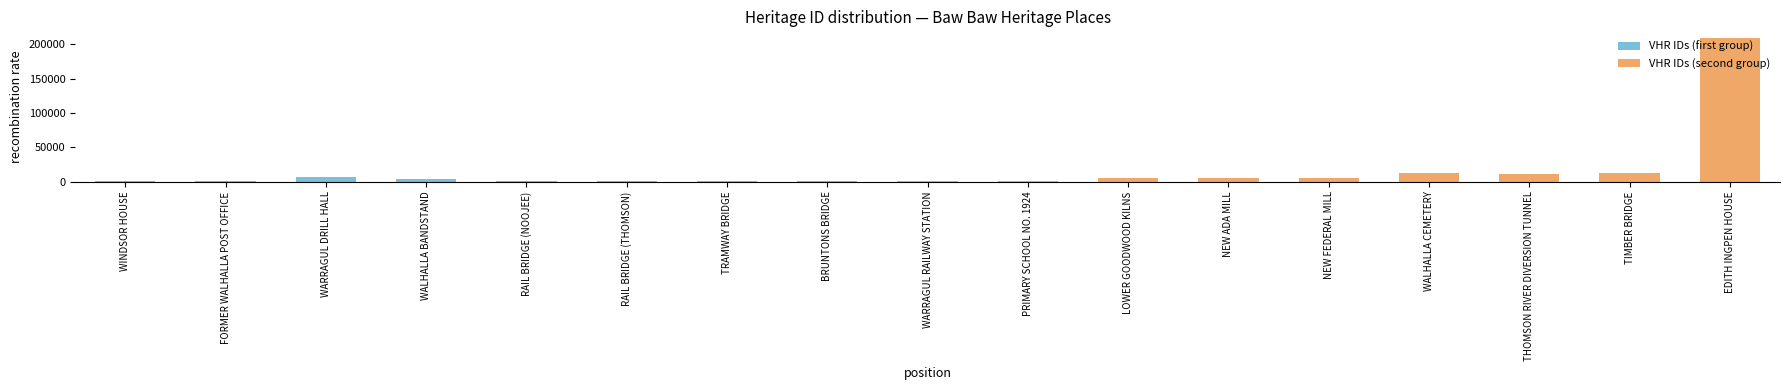

What is the label of the 3rd bar from the right?

THOMSON RIVER DIVERSION TUNNEL